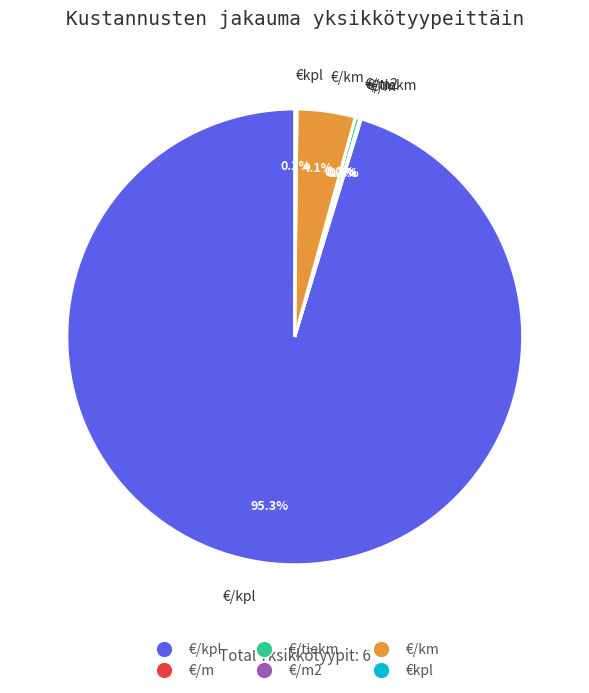

Combined, do €/km and €/kpl account for over 50%?

Yes